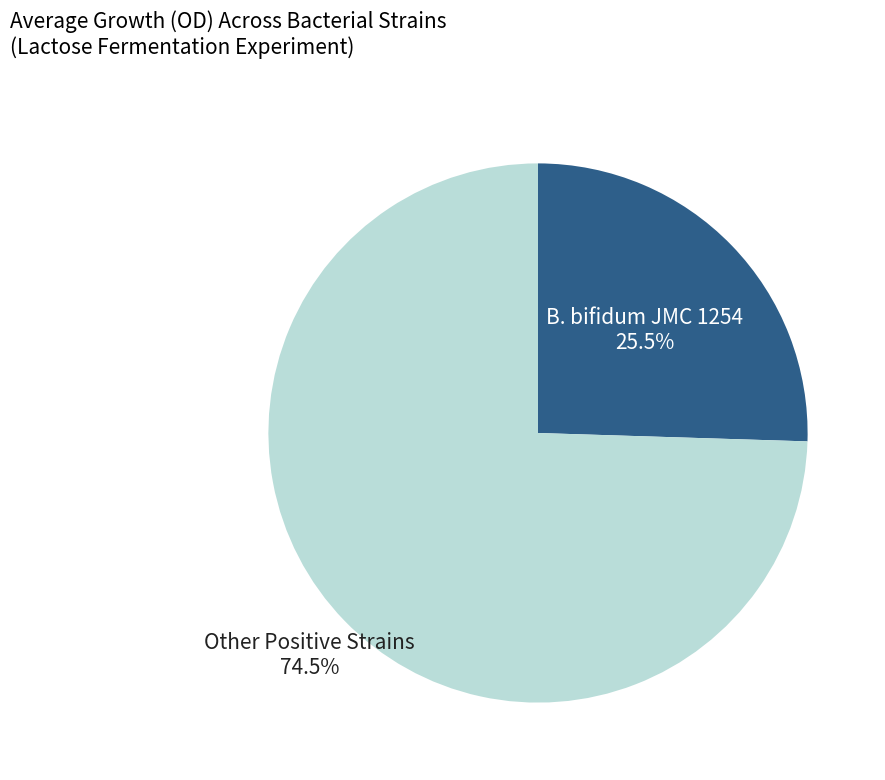

Is there a majority slice in this chart?

Yes